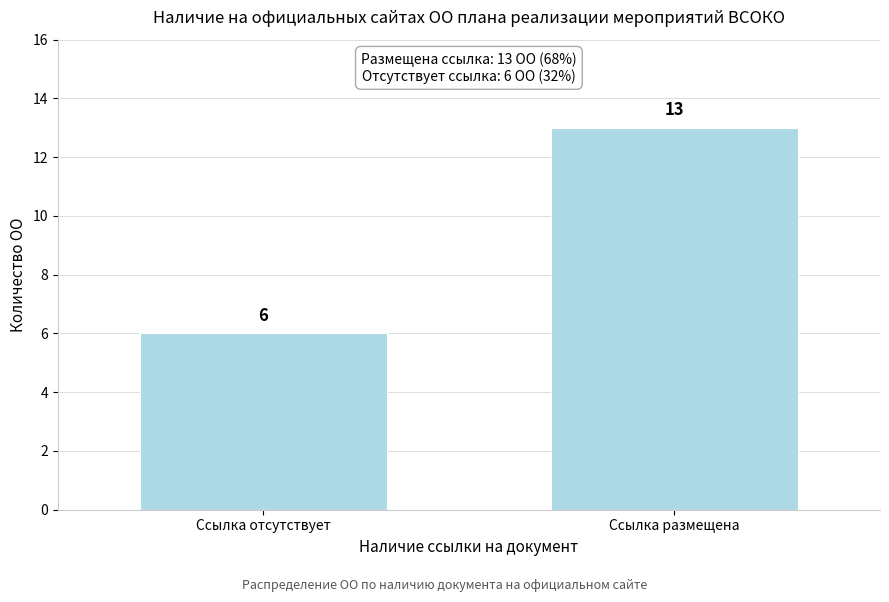

Reading left to right, list all the values displayed in this chart.

6	13